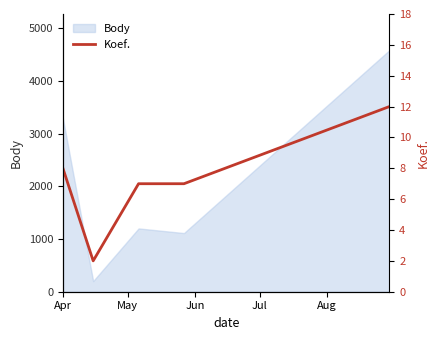

Is it true that the value at Apr is 14?

False